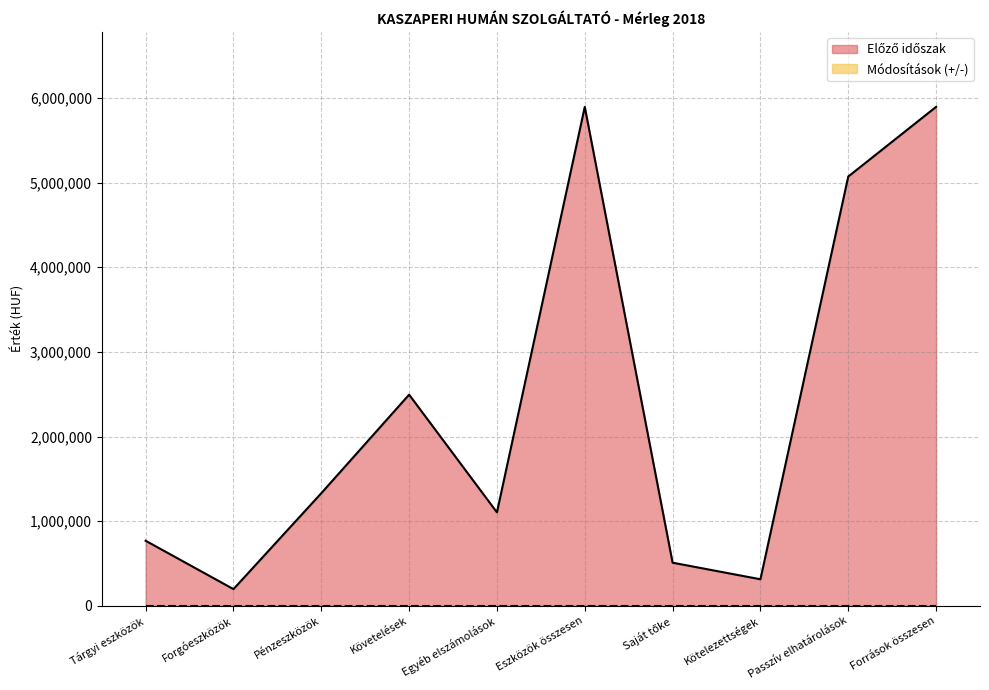

Where is the first local minimum?

Forgóeszközök